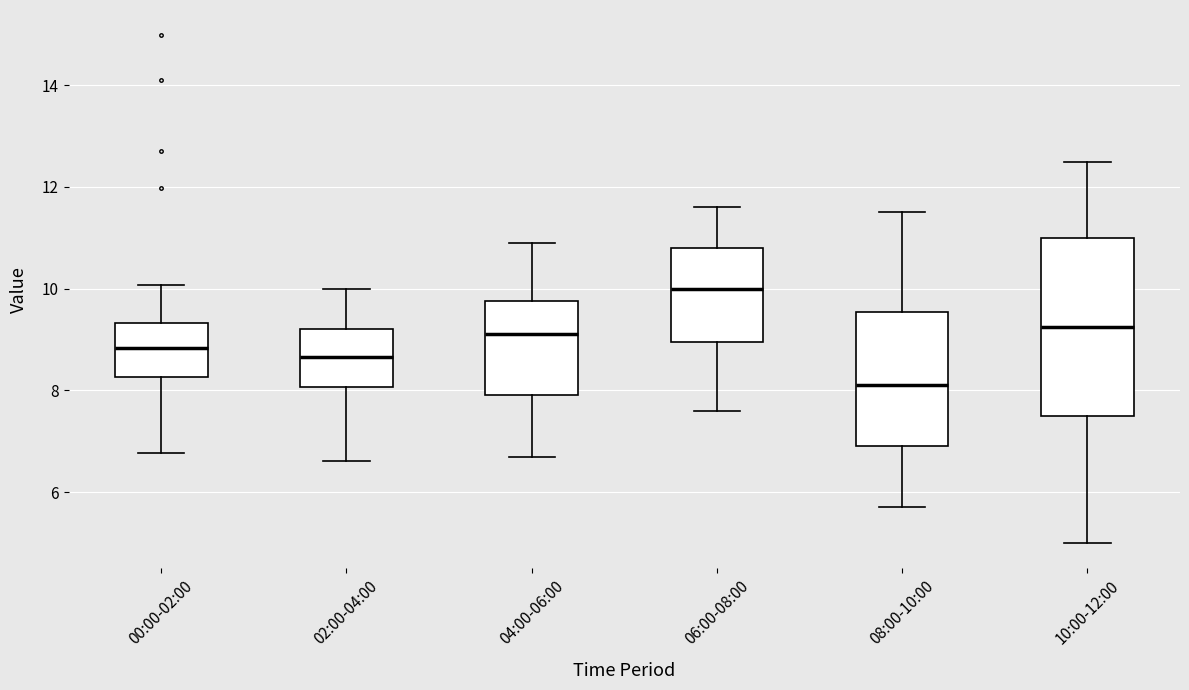

Which box is the tallest, from its lower edge to its upper edge?

10:00-12:00